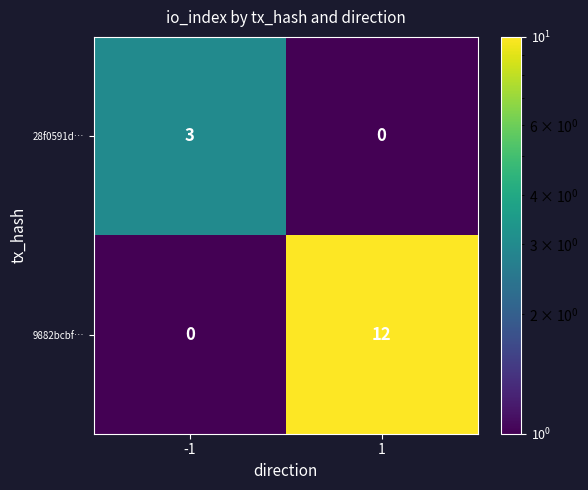

Reading left to right, extract all data points from this chart.

28f0591d…: -1=3	1=0
9882bcbf…: -1=0	1=12